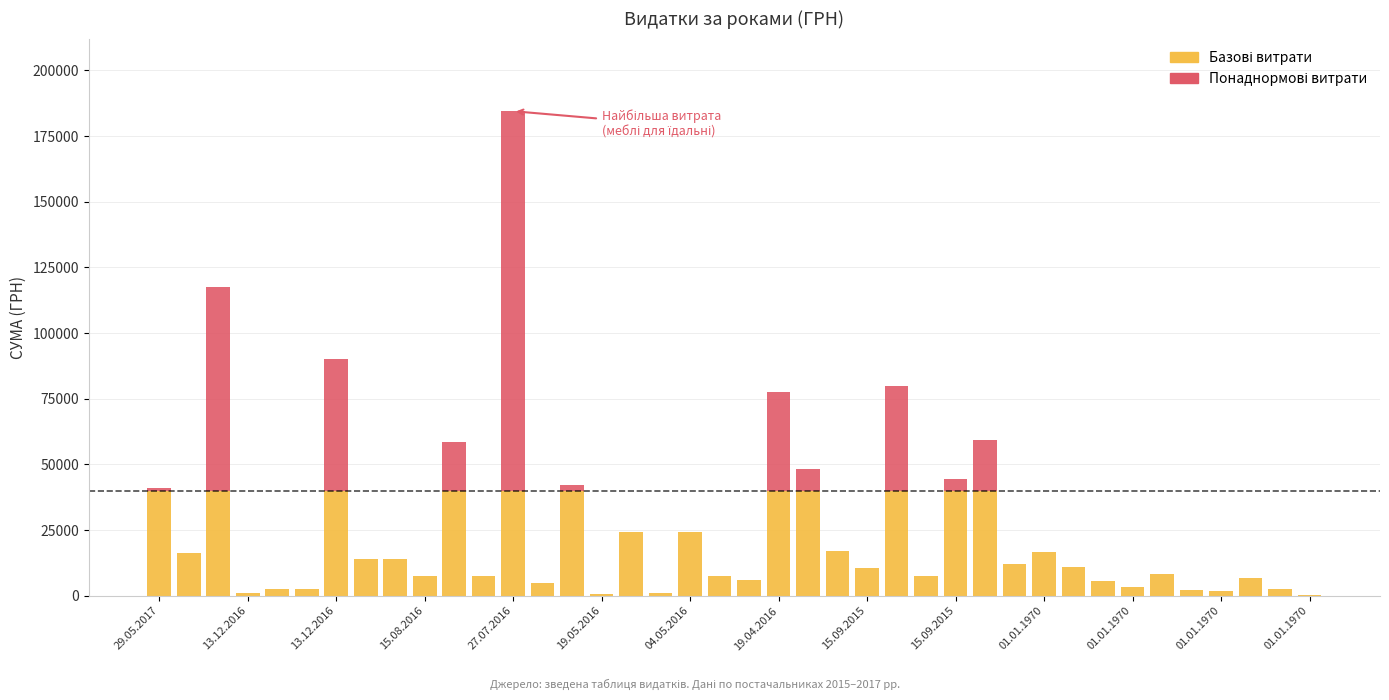

How many series are shown in this chart?

2